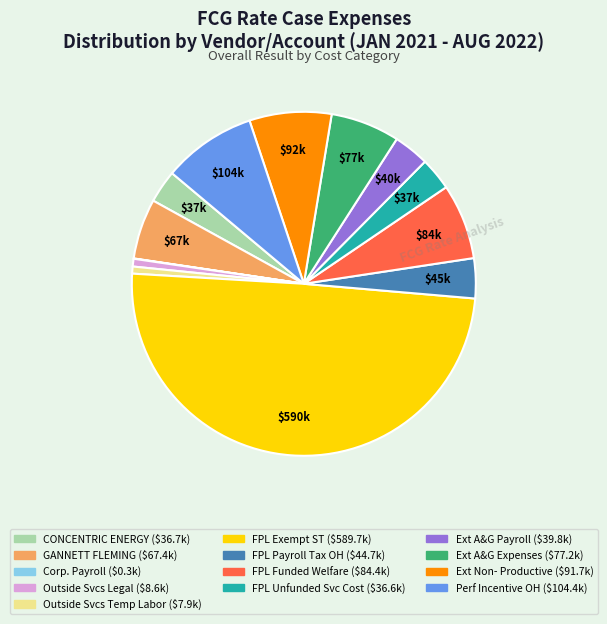

Count the number of slices in the pie.

13